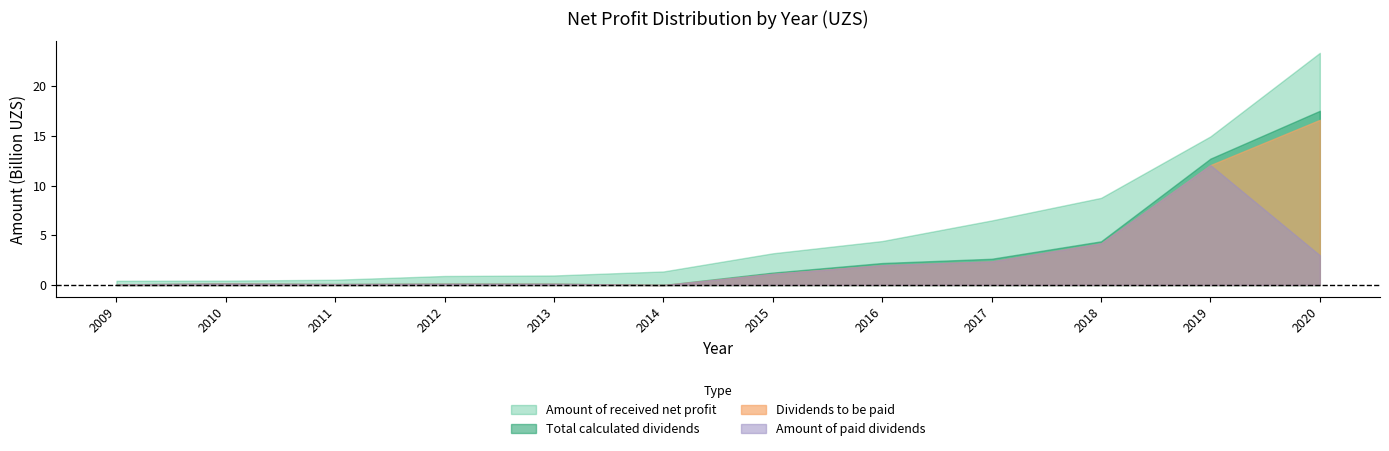

Is the value of Amount of received net profit at 2017 greater than the value of Total amount of calculated dividends at 2016?

Yes